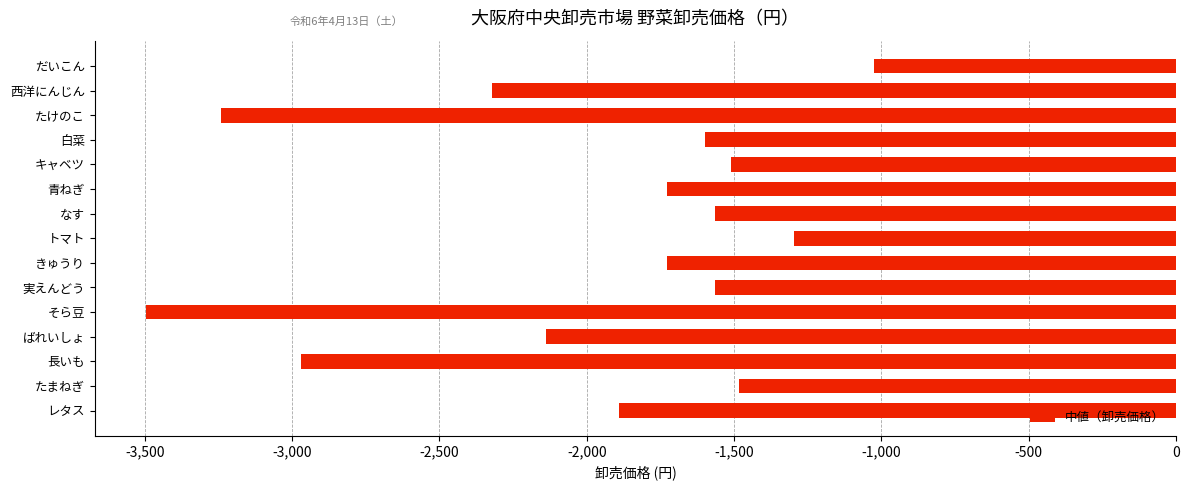

Read the value at なす.

-1566